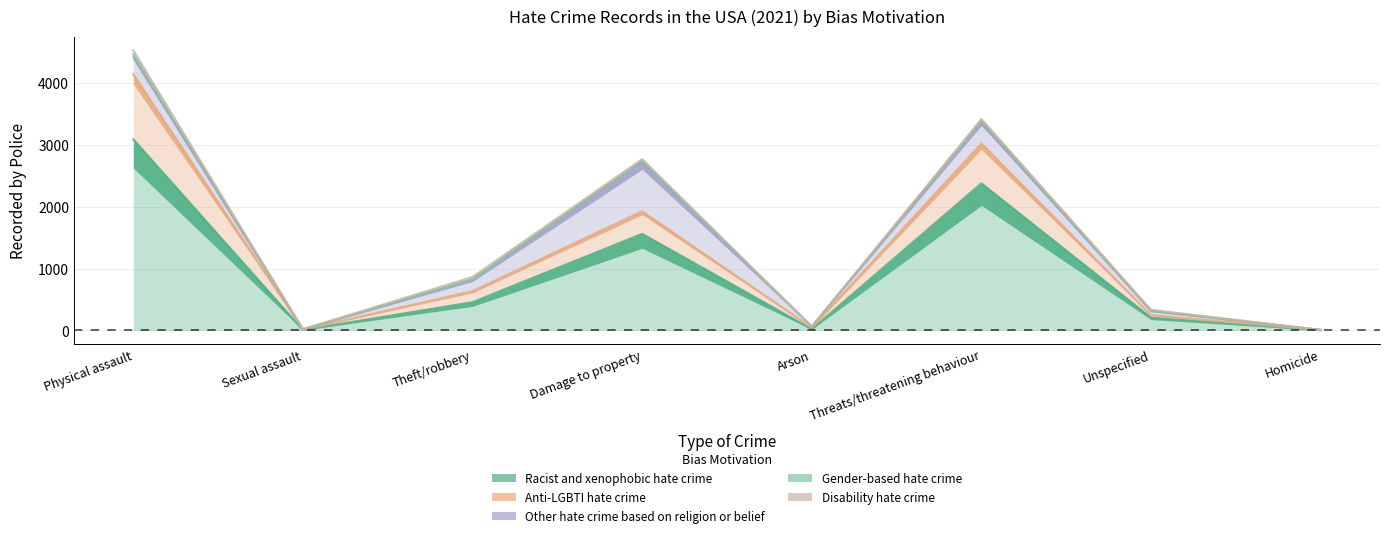

What is the difference between the highest and lowest values at Sexual assault?

7